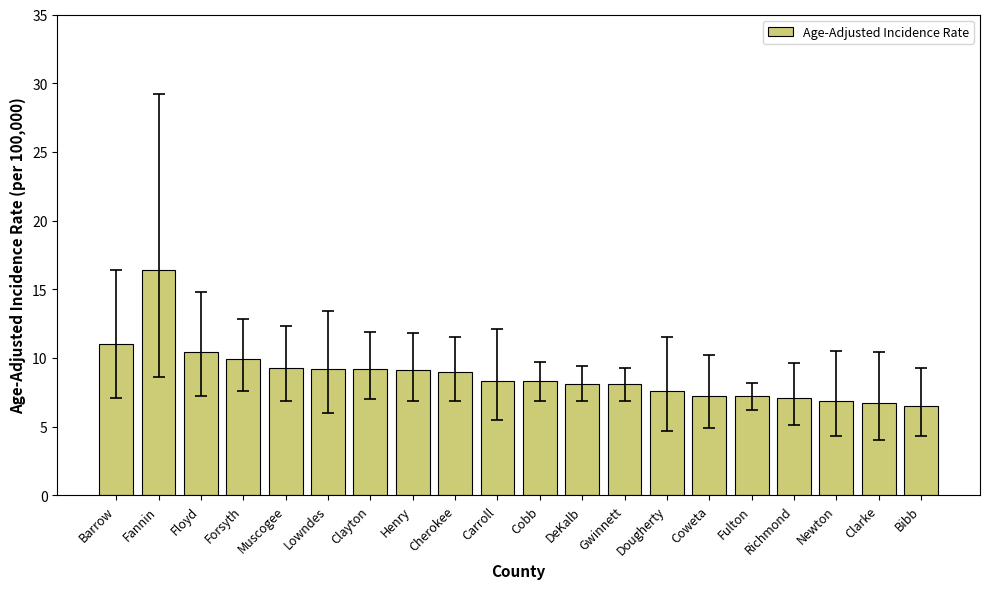

Is it true that the value at Cherokee is 12.1?

False